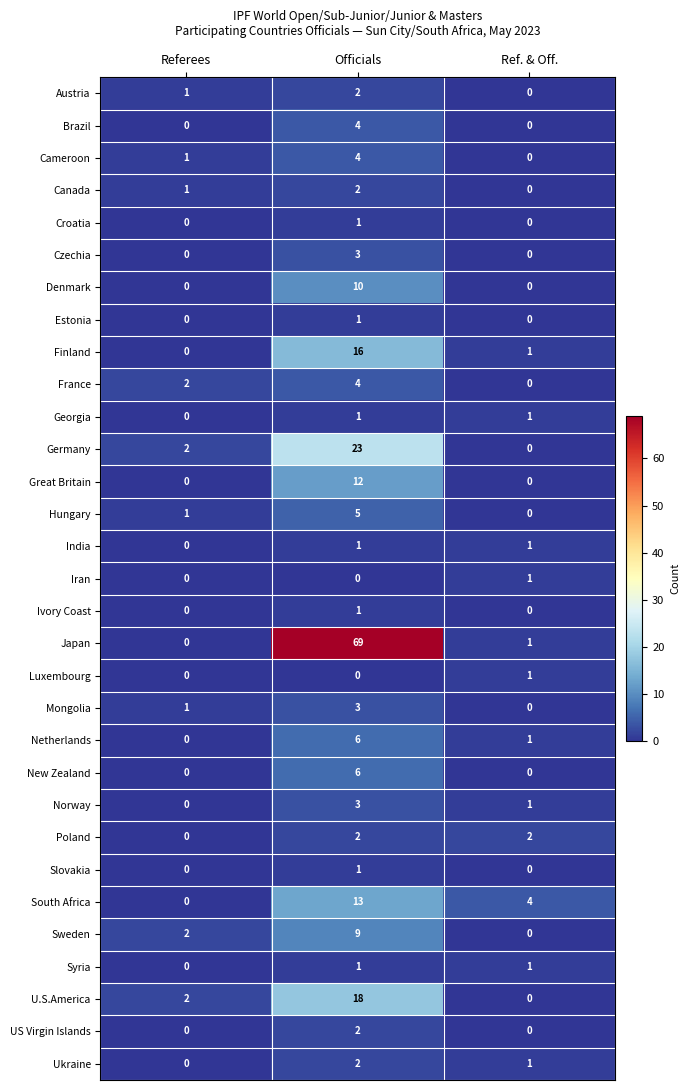

Which series has the largest total across all categories?

Japan